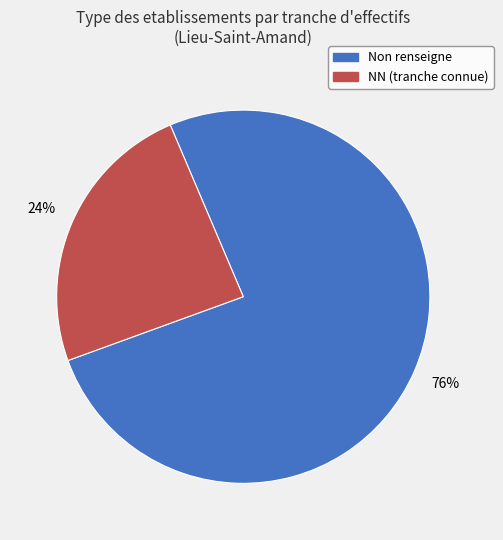

To the nearest percent, what is the difference between the largest and smallest slice percentages?

52%